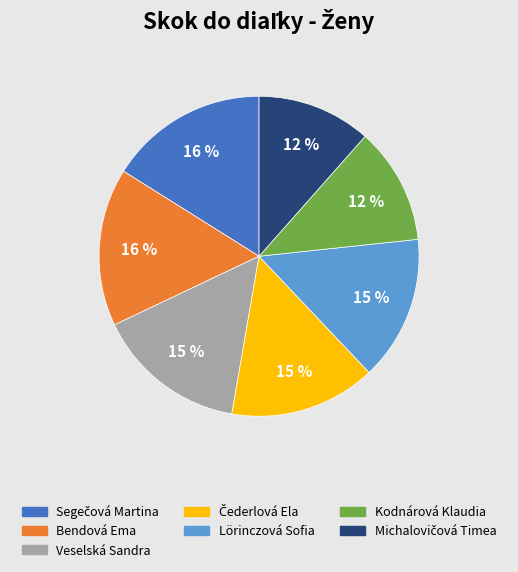

Is there a majority slice in this chart?

No